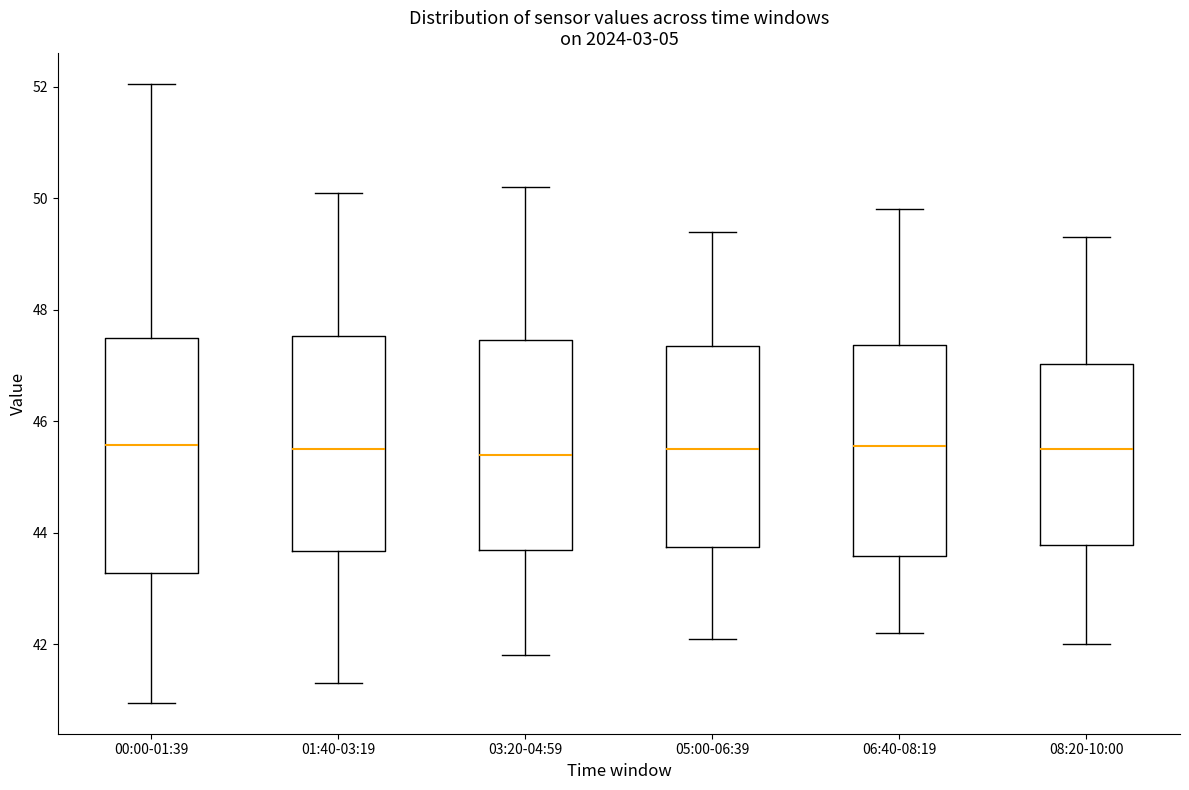

Reading left to right, transcribe this box plot: for each box, give where its median line is, the range the box spans, and where its two whiskers end, as read against the y-axis. The values are not printed on the chart, so give them approximately, as read against the axis.

00:00-01:39: median 45.6, box 43.2 to 47.4, whiskers 41.0 to 52.0
01:40-03:19: median 45.6, box 43.6 to 47.6, whiskers 41.4 to 50.2
03:20-04:59: median 45.4, box 43.8 to 47.4, whiskers 41.8 to 50.2
05:00-06:39: median 45.6, box 43.8 to 47.4, whiskers 42.2 to 49.4
06:40-08:19: median 45.6, box 43.6 to 47.4, whiskers 42.2 to 49.8
08:20-10:00: median 45.6, box 43.8 to 47.0, whiskers 42.0 to 49.4